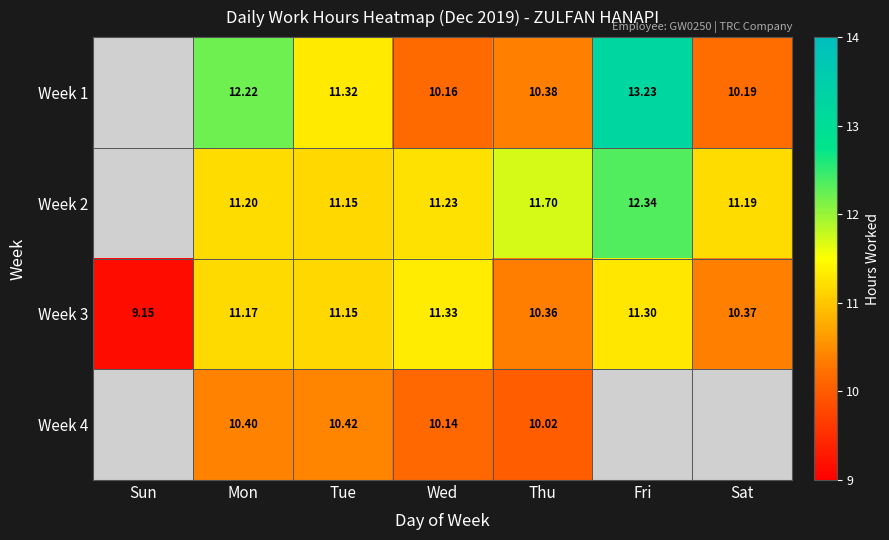

What is the total value across all series at Fri?

36.9